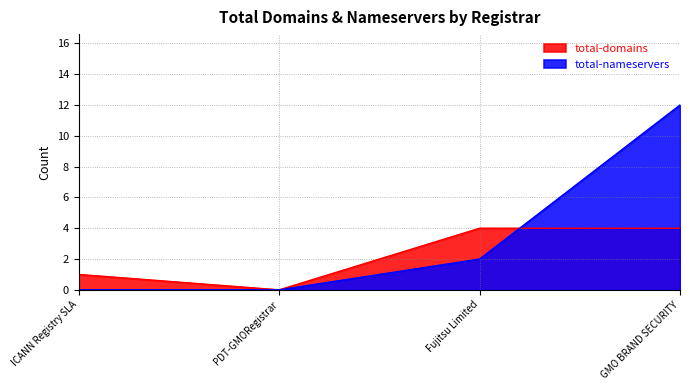

Reading left to right, list all the values displayed in this chart.

total-domains: ICANN Registry SLA=1	PDT-GMORegistrar=0	Fujitsu Limited=4	GMO BRAND SECURITY=4
total-nameservers: ICANN Registry SLA=0	PDT-GMORegistrar=0	Fujitsu Limited=2	GMO BRAND SECURITY=12